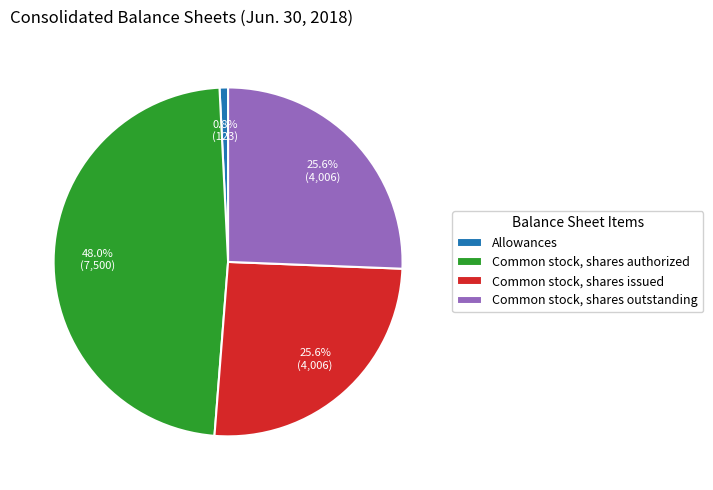

What is the total percentage of Allowances and Common stock, shares issued?

26.4%